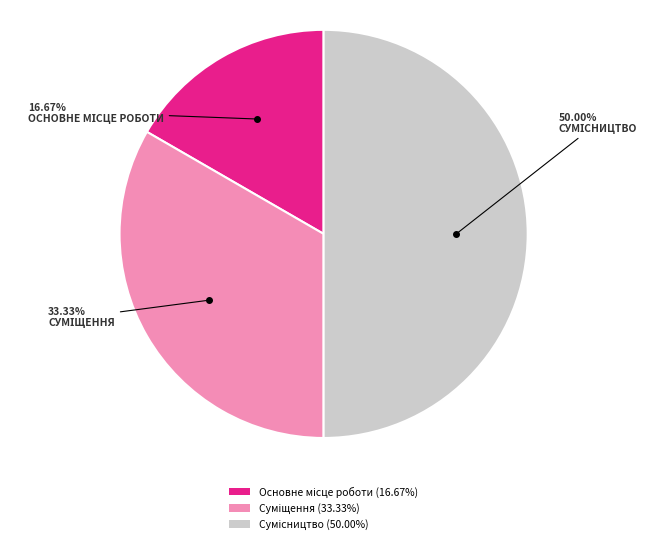

How many slices are in this pie chart?

3